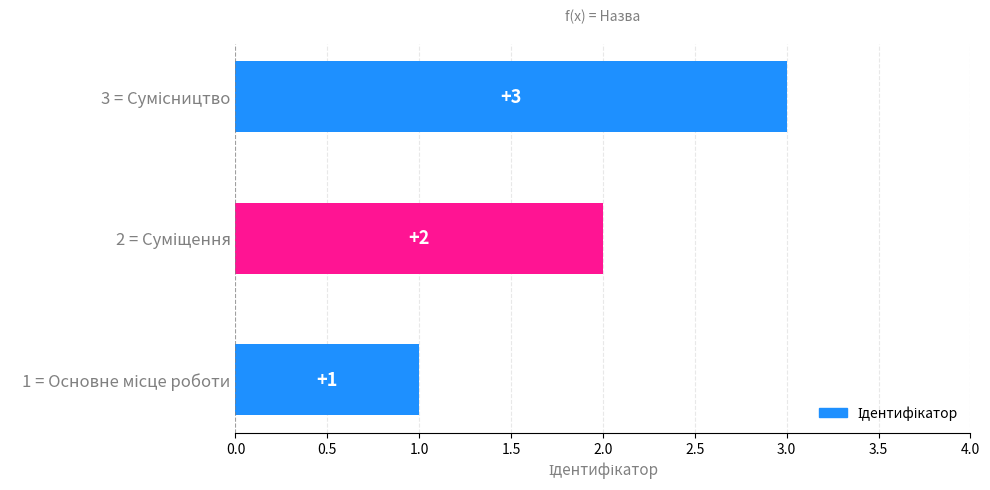

Rank the categories by value from lowest to highest.

Основне місце роботи, Суміщення, Сумісництво